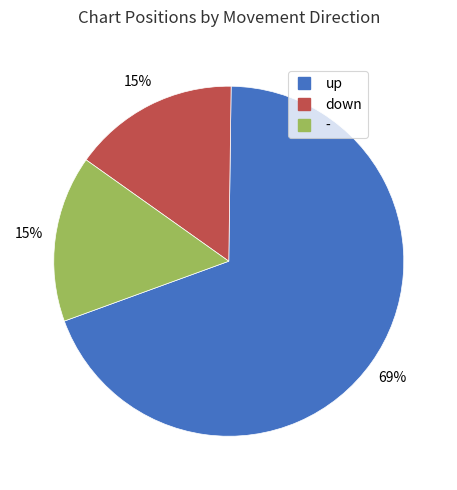

Is up the majority of the pie?

Yes